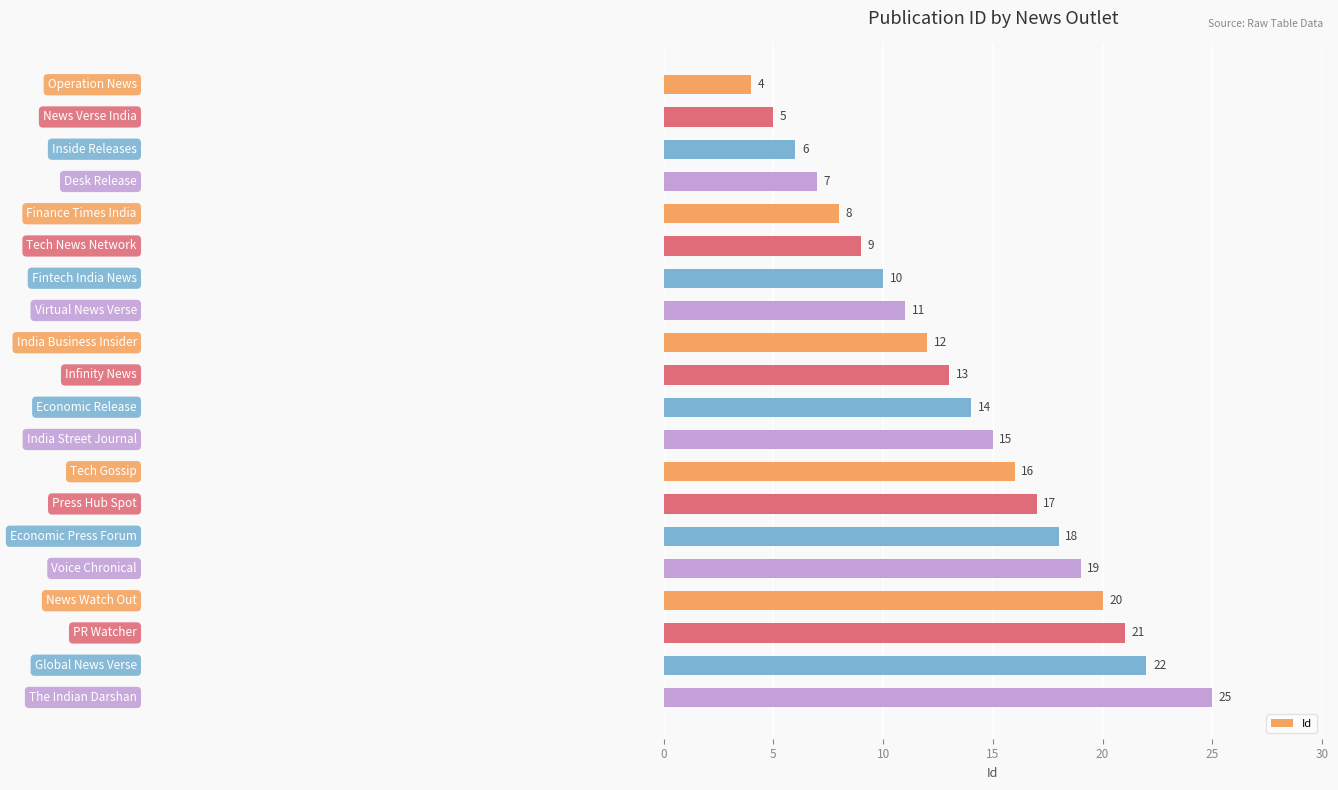

What is the value of the 7th bar from the top?

10